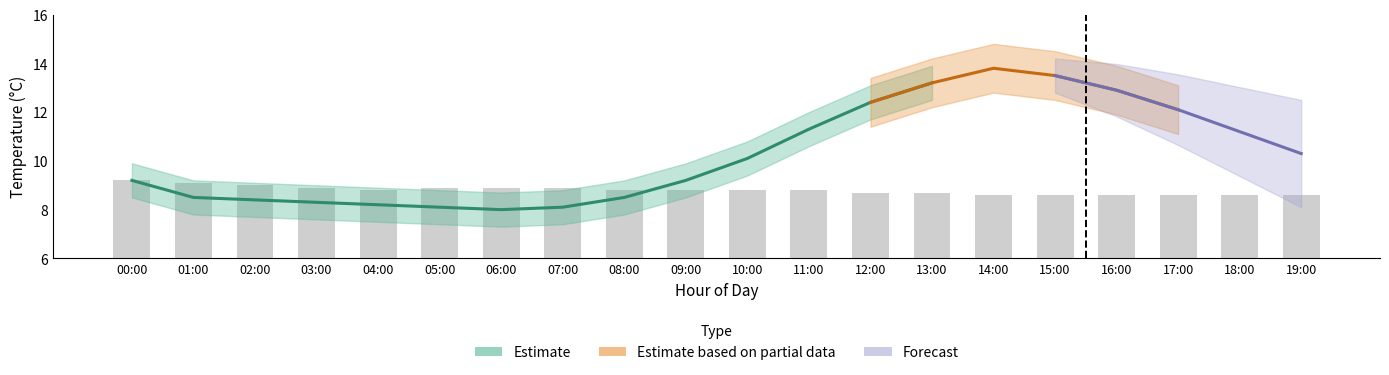

What is the ratio of the value at 16:00 to the value at 15:00?

1.0